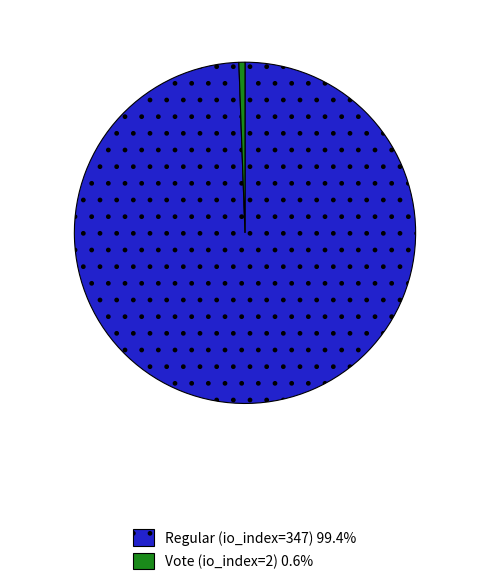

What is the ratio of the value at Regular (io_index=347) 99.4% to the value at Vote (io_index=2) 0.6%?

173.5